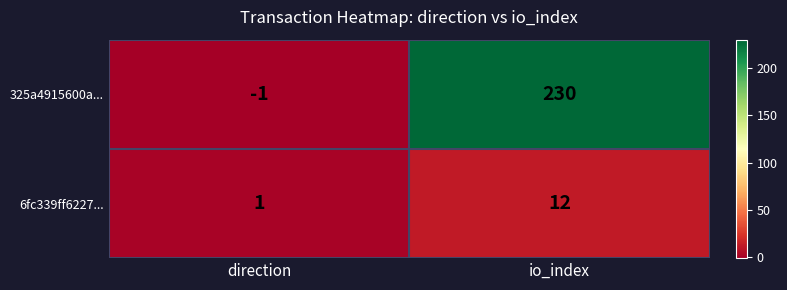

What is the difference between the 6fc339ff6227... values at io_index and direction?

11